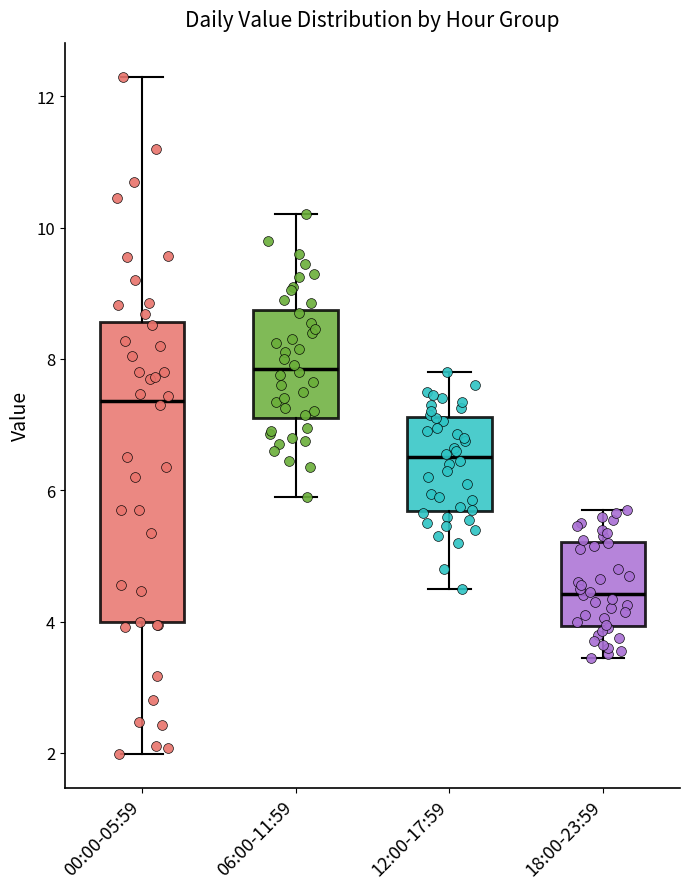

Which box has the lowest median line?

18:00-23:59